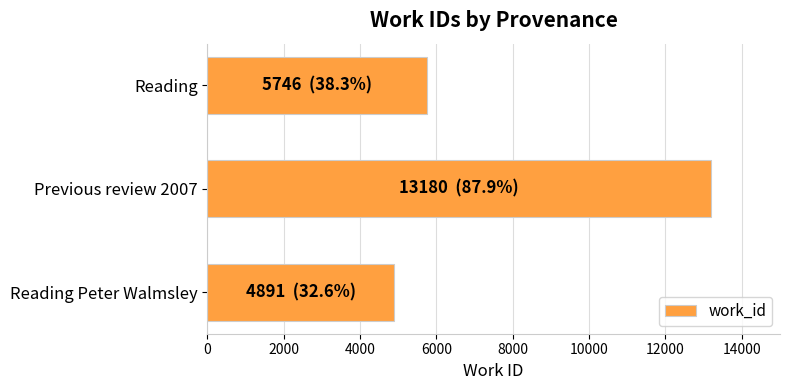

The value at Reading Peter Walmsley is 8780. True or false?

False